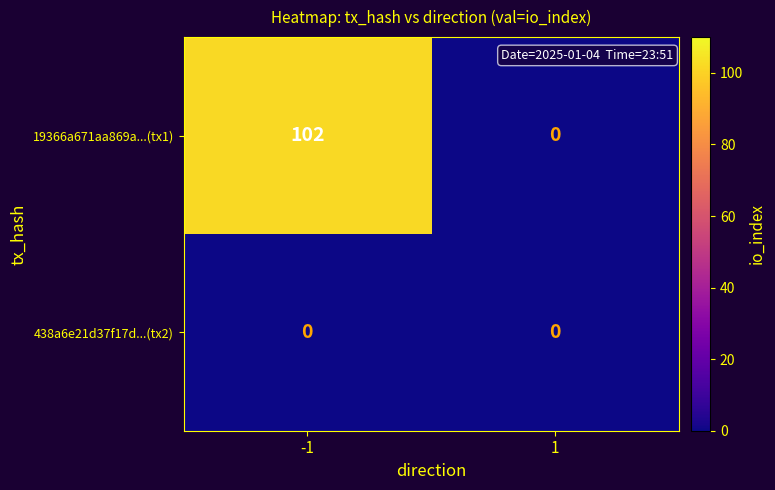

Reading right to left, list all the values displayed in this chart.

19366a671aa869a...(tx1): 0	102
438a6e21d37f17d...(tx2): 0	0